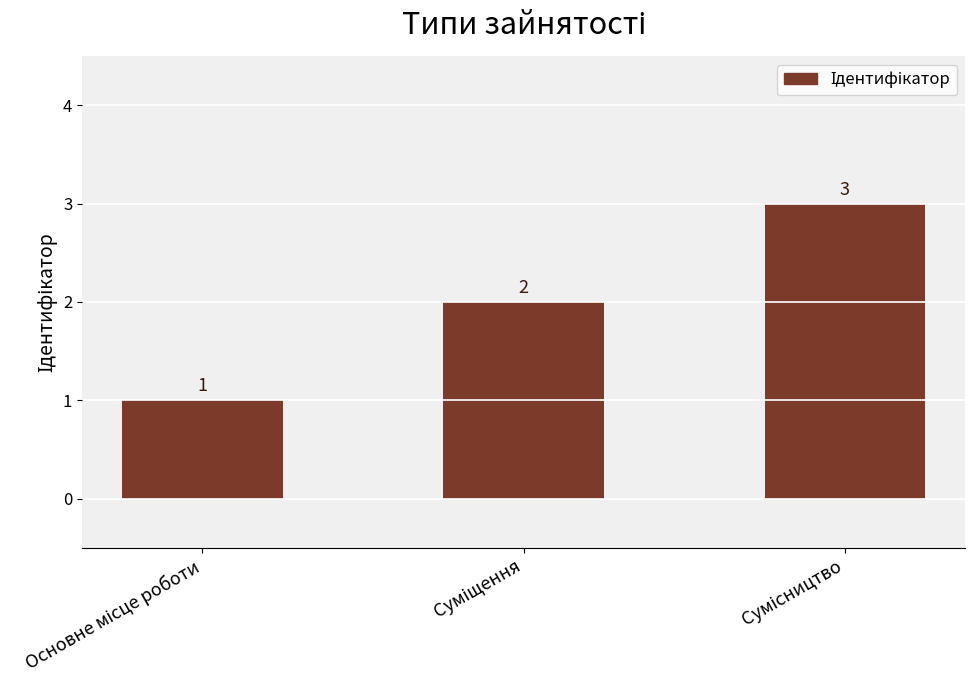

How many values are below 2?

1